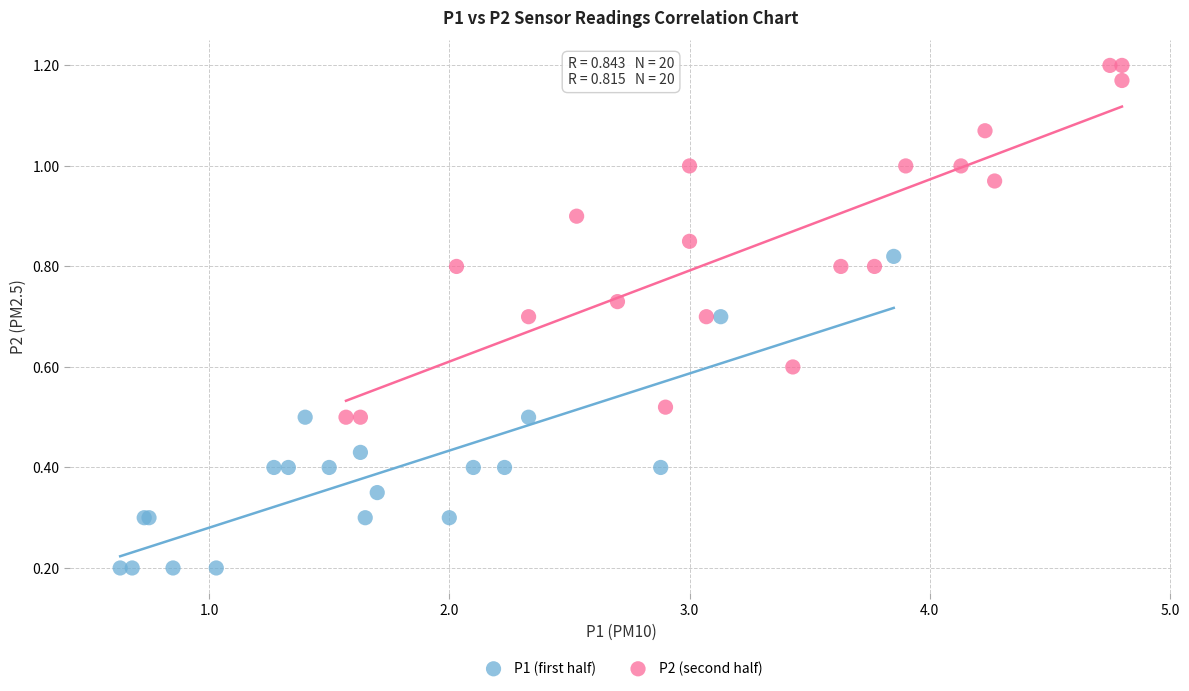

Which series contains the highest Y value?

P2 (second half)